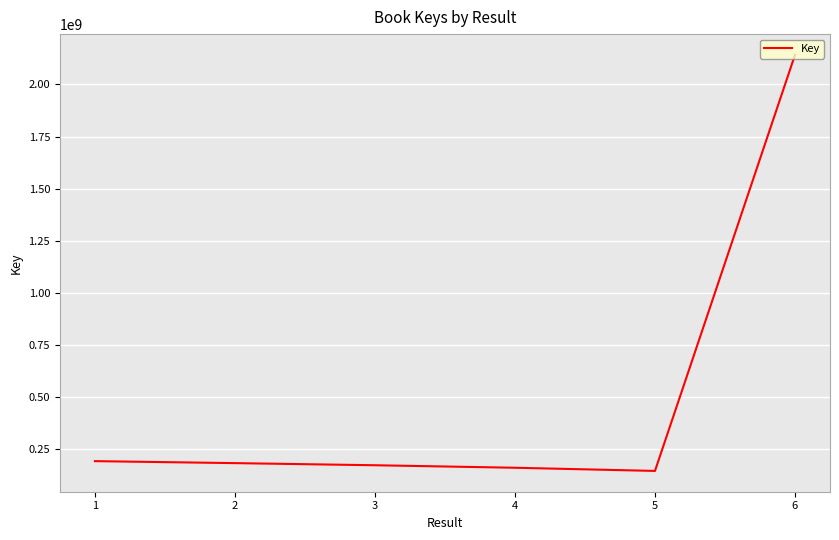

What is the maximum value shown in the chart?

2141425492